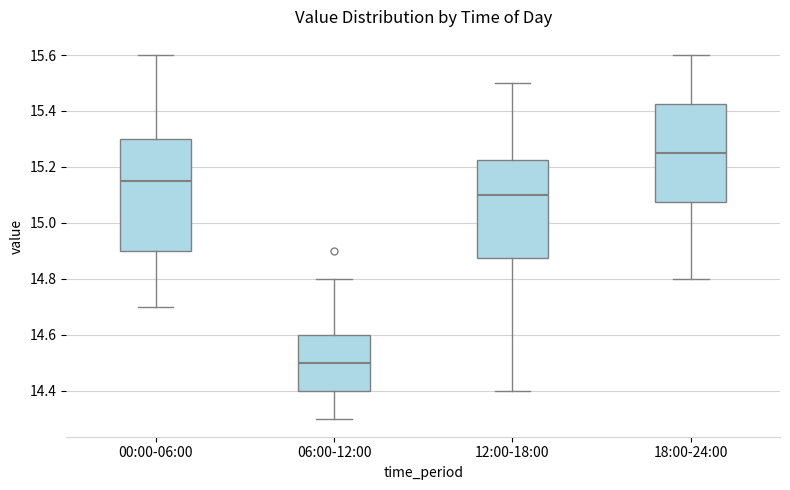

Where does the median line of the box for 18:00-24:00 sit on the y-axis? The values are not printed on the chart, so give them approximately, as read against the axis.

15.26